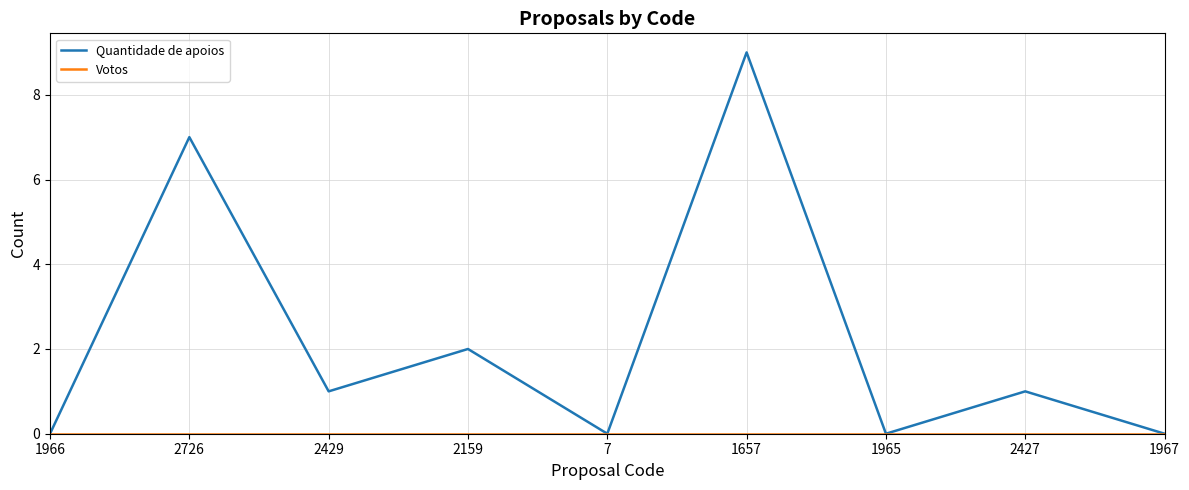

Which series changed the most between 2726 and 1967?

Quantidade de apoios